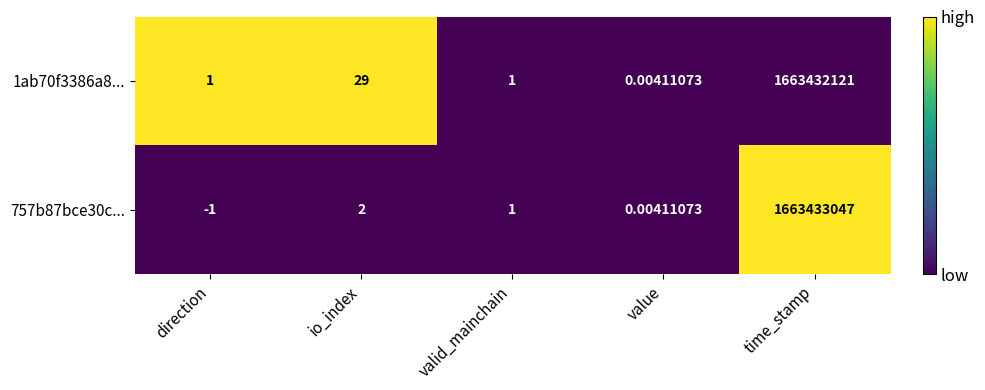

At which label is 1ab70f3386a8... closest to 831716060?

io_index